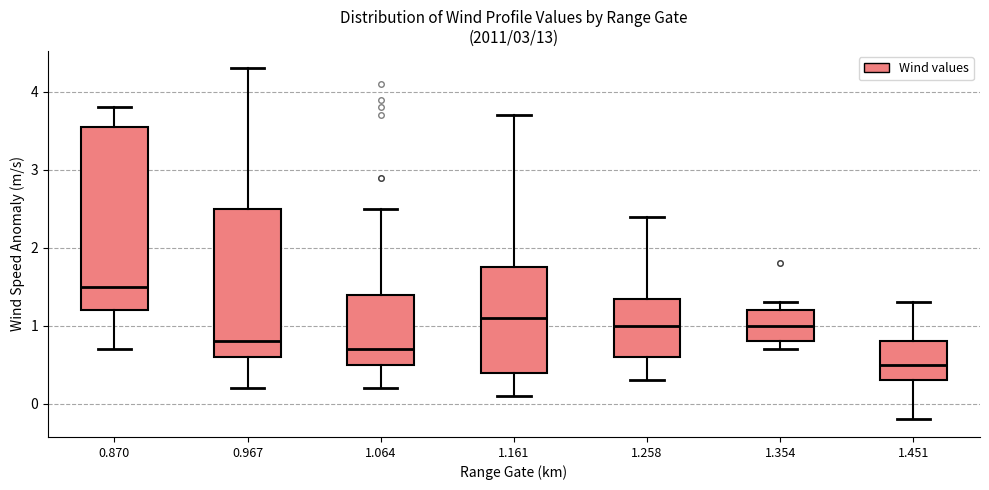

Reading left to right, transcribe this box plot: for each box, give where its median line is, the range the box spans, and where its two whiskers end, as read against the y-axis. The values are not printed on the chart, so give them approximately, as read against the axis.

0.870: median 1.5, box 1.2 to 3.6, whiskers 0.7 to 3.8
0.967: median 0.8, box 0.6 to 2.5, whiskers 0.2 to 4.3
1.064: median 0.7, box 0.5 to 1.4, whiskers 0.2 to 2.5
1.161: median 1.1, box 0.4 to 1.8, whiskers 0.1 to 3.7
1.258: median 1.0, box 0.6 to 1.4, whiskers 0.3 to 2.4
1.354: median 1.0, box 0.8 to 1.2, whiskers 0.7 to 1.3
1.451: median 0.5, box 0.3 to 0.8, whiskers -0.2 to 1.3